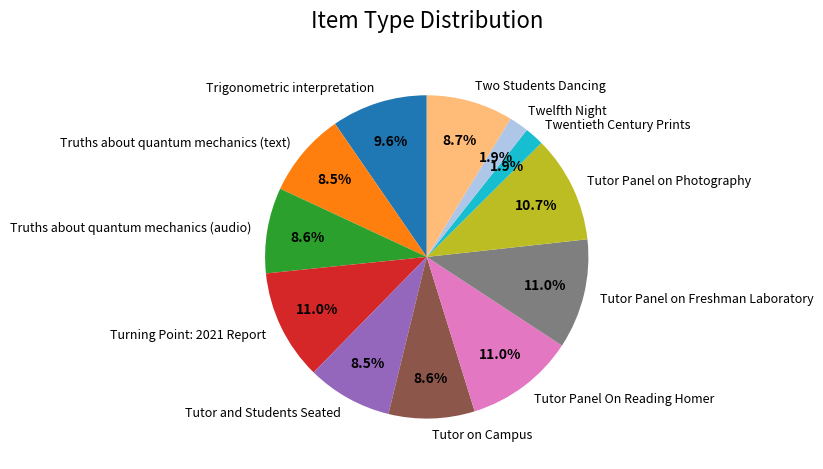

Is Tutor Panel On Reading Homer the majority of the pie?

No